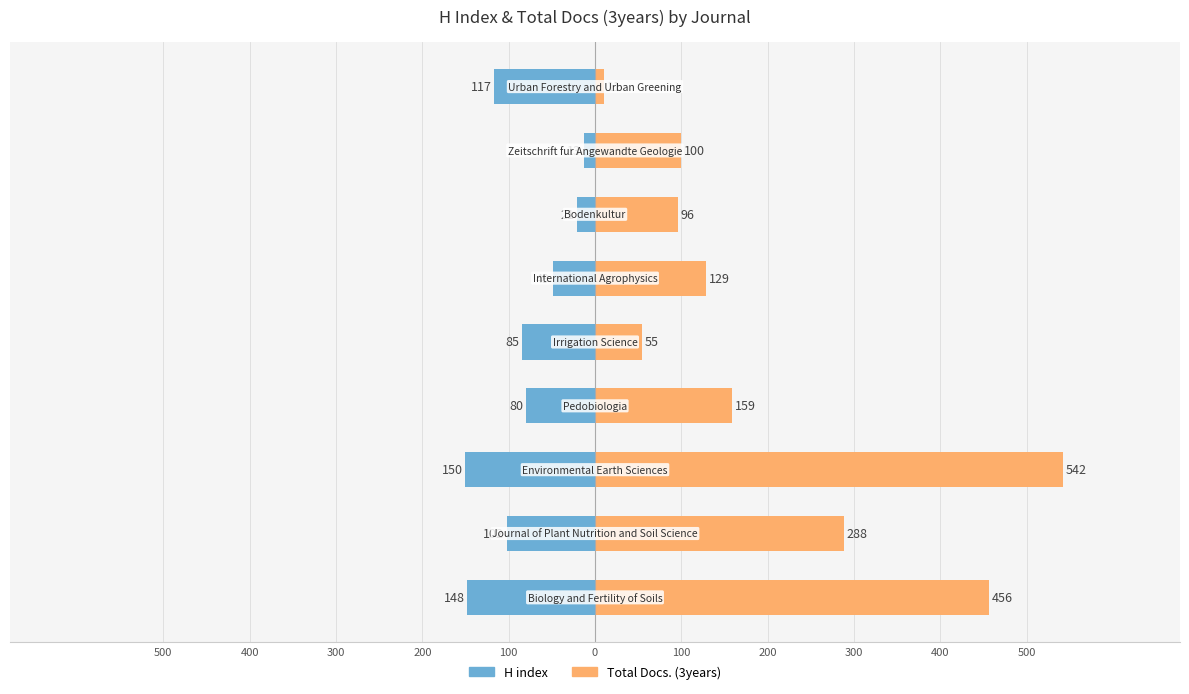

What is the sum of all H index values?

-765